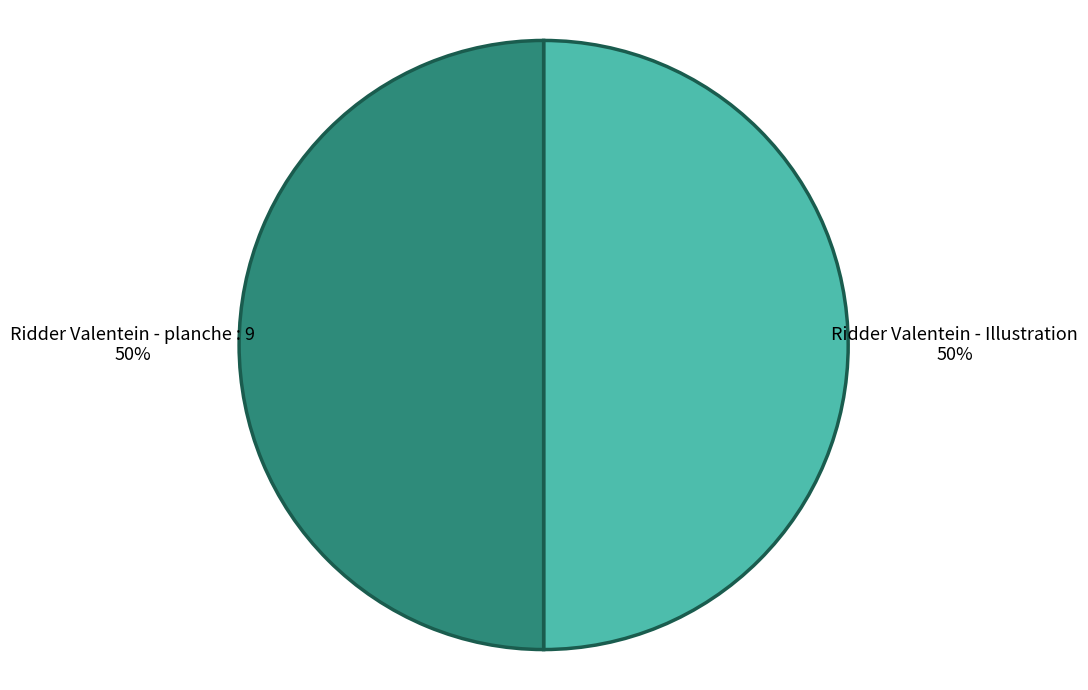

Do Ridder Valentein - Illustration and Ridder Valentein - planche : 9 together represent more than half of the pie?

Yes